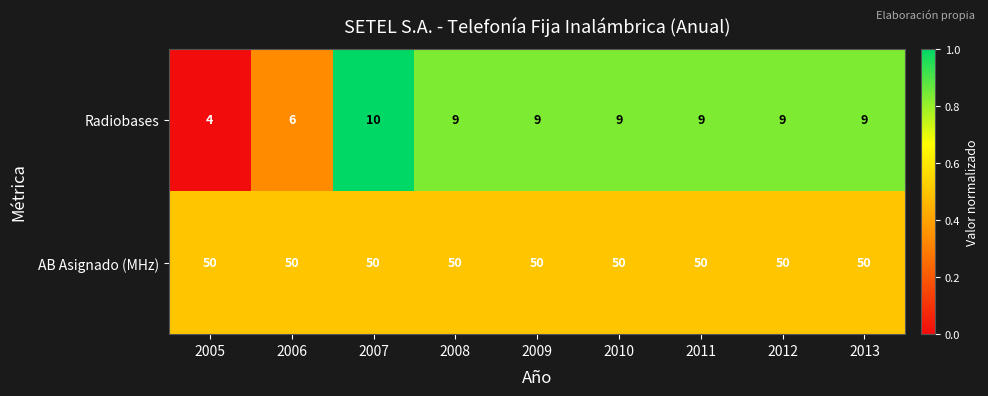

The Radiobases series shows 9 at 2008. True or false?

True